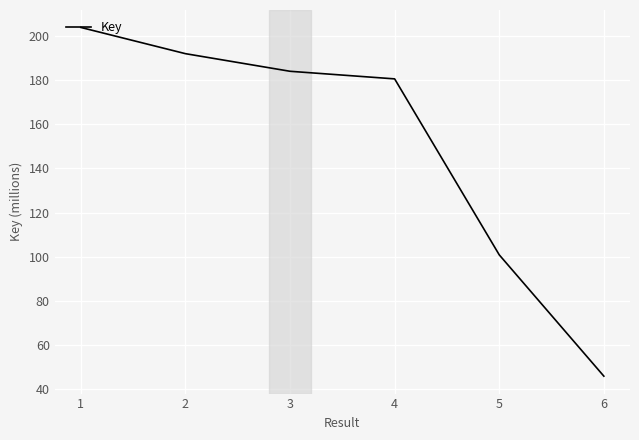

True or false: the data has more than 2 interior local peaks.

False